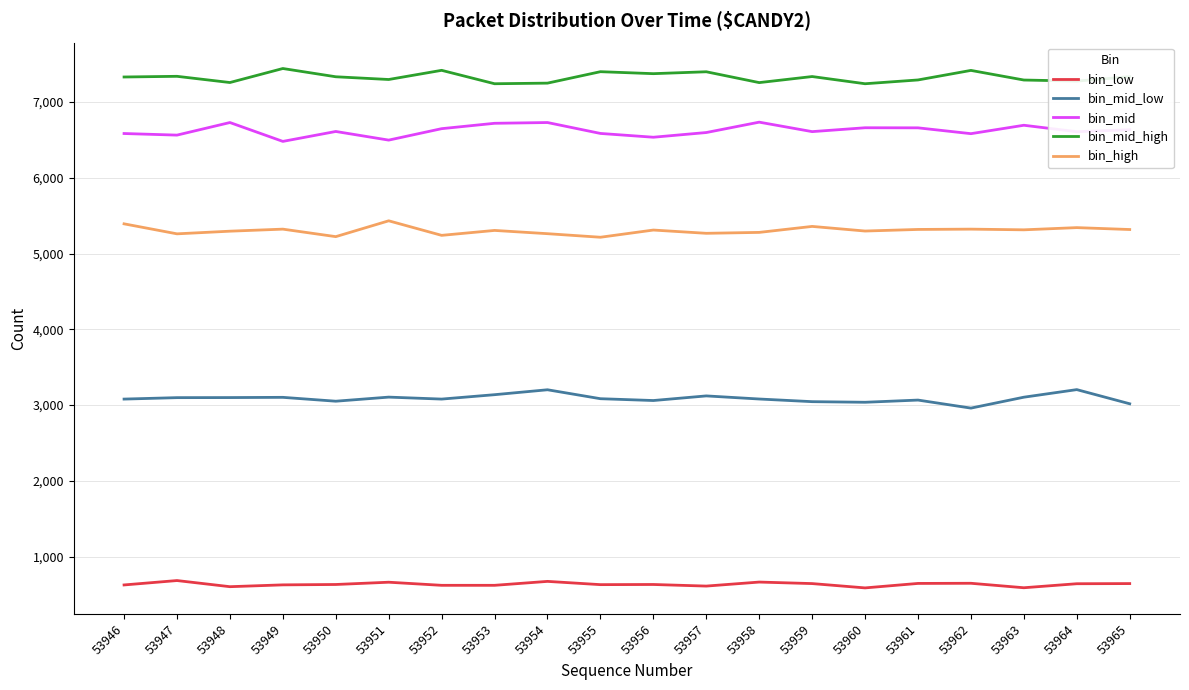

What is the difference between the highest and lowest values at 53963?

6701